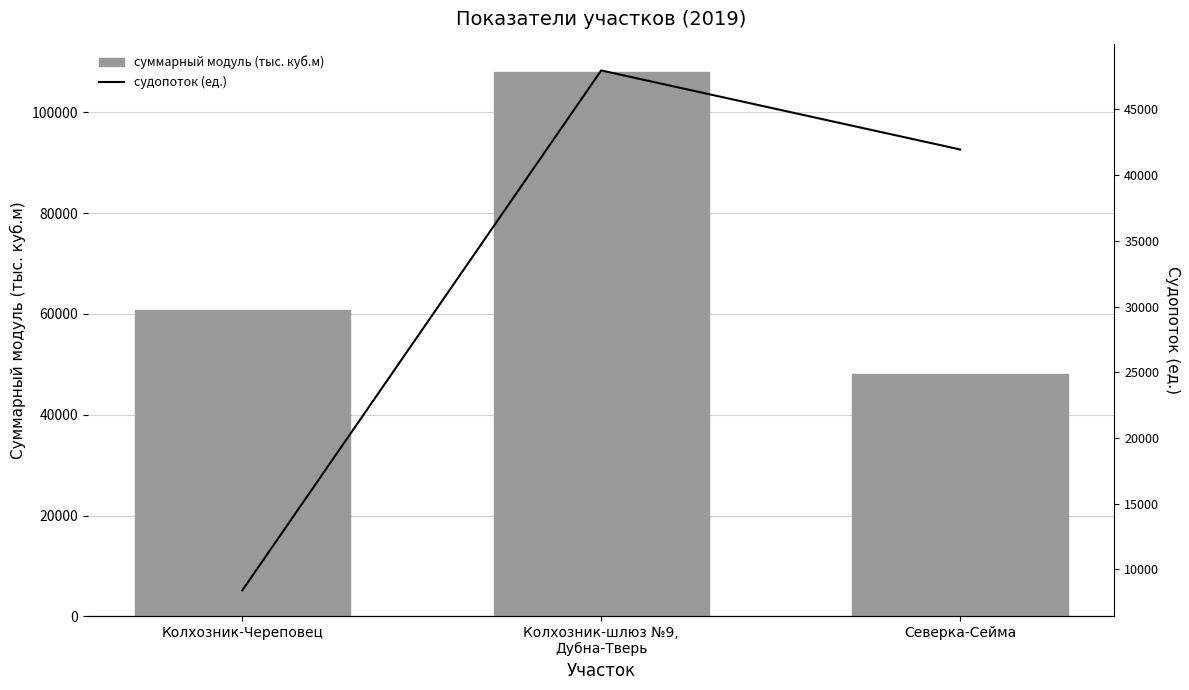

What is the label of the 2nd bar from the left?

Колхозник-шлюз №9,
Дубна-Тверь